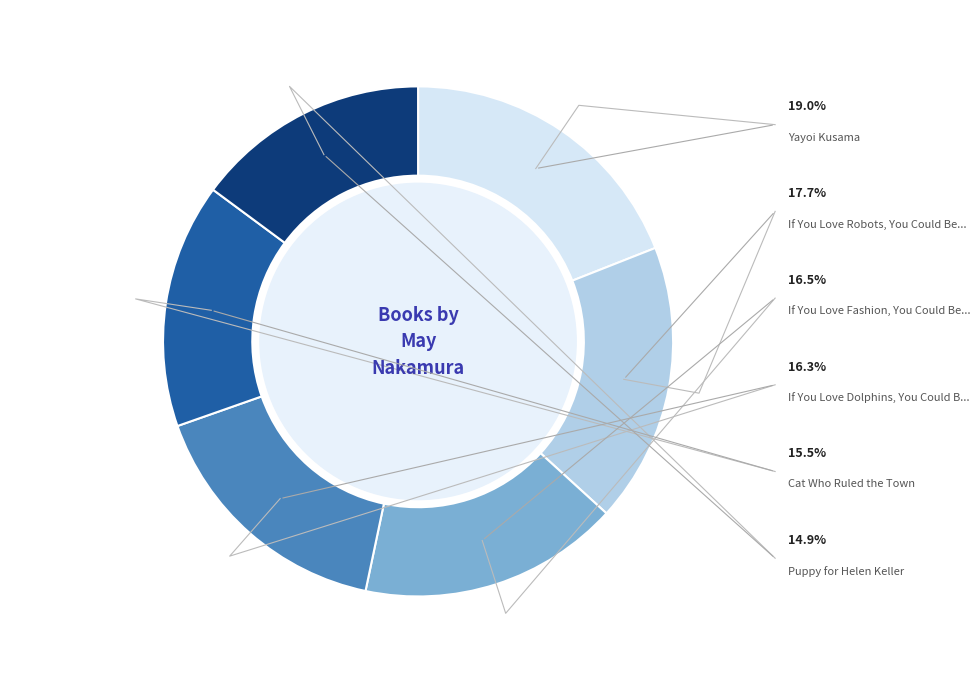

What percentage is the Yayoi Kusama slice, to the nearest percent?

19%